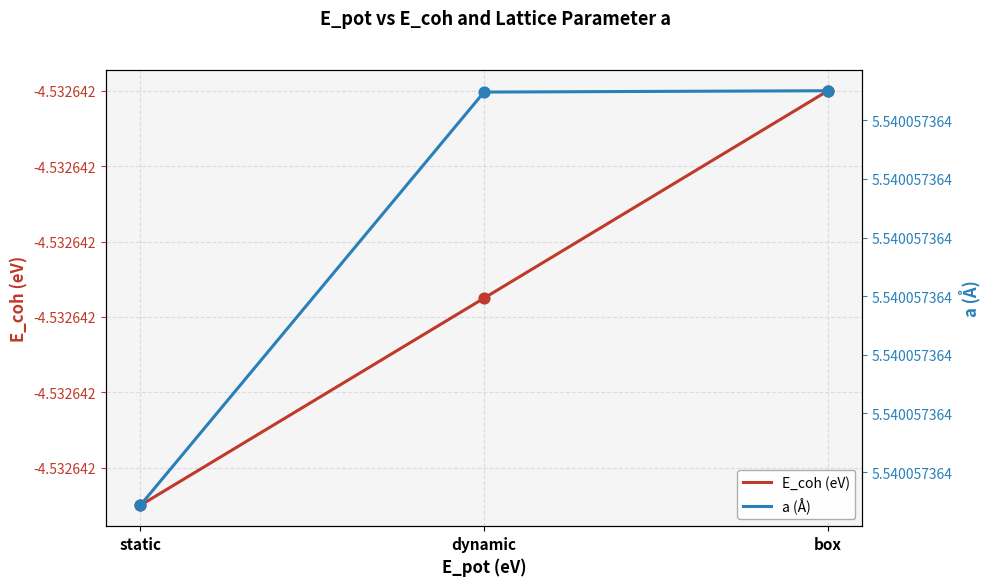

At which category is the sum across all series the highest?

box